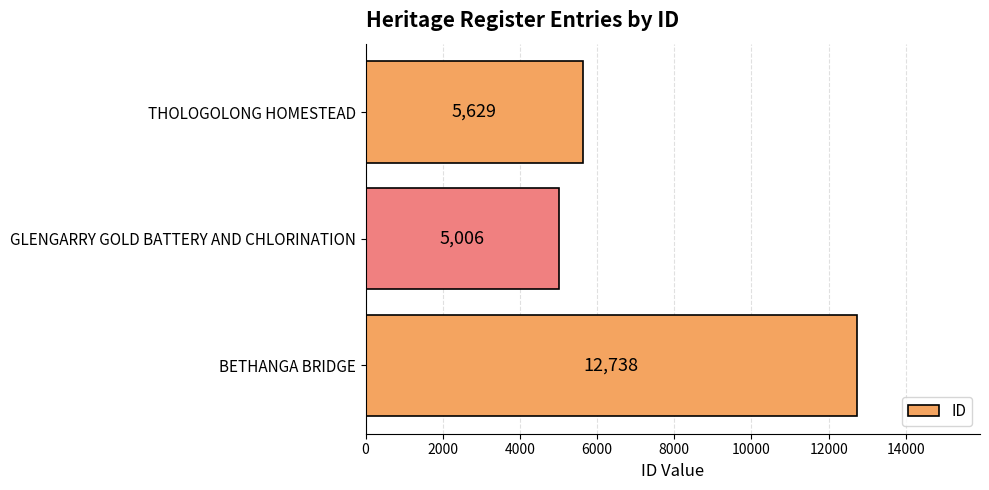

Reading bottom to top, extract all data points from this chart.

BETHANGA BRIDGE=12738	GLENGARRY GOLD BATTERY AND CHLORINATION=5006	THOLOGOLONG HOMESTEAD=5629